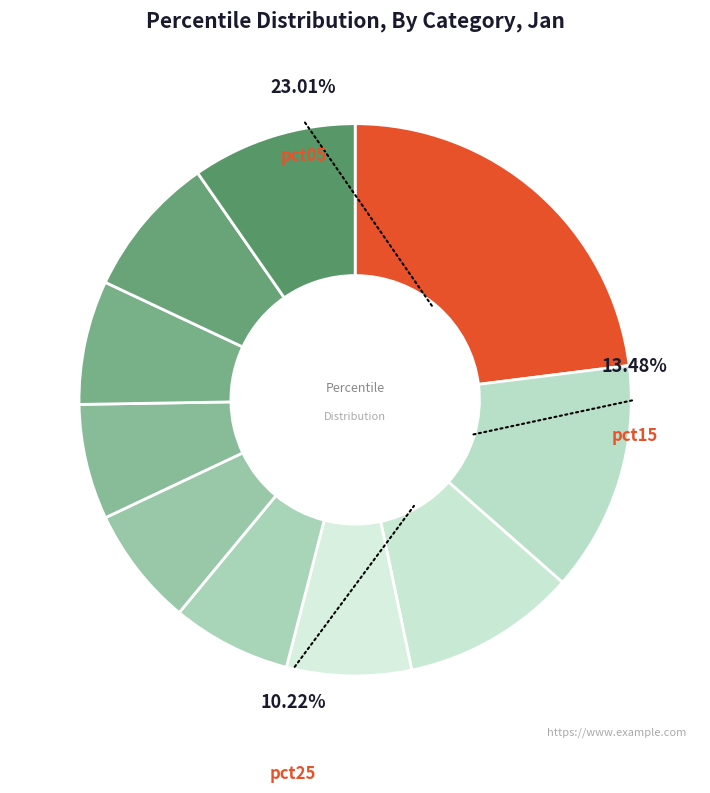

How many segments does this pie chart have?

10